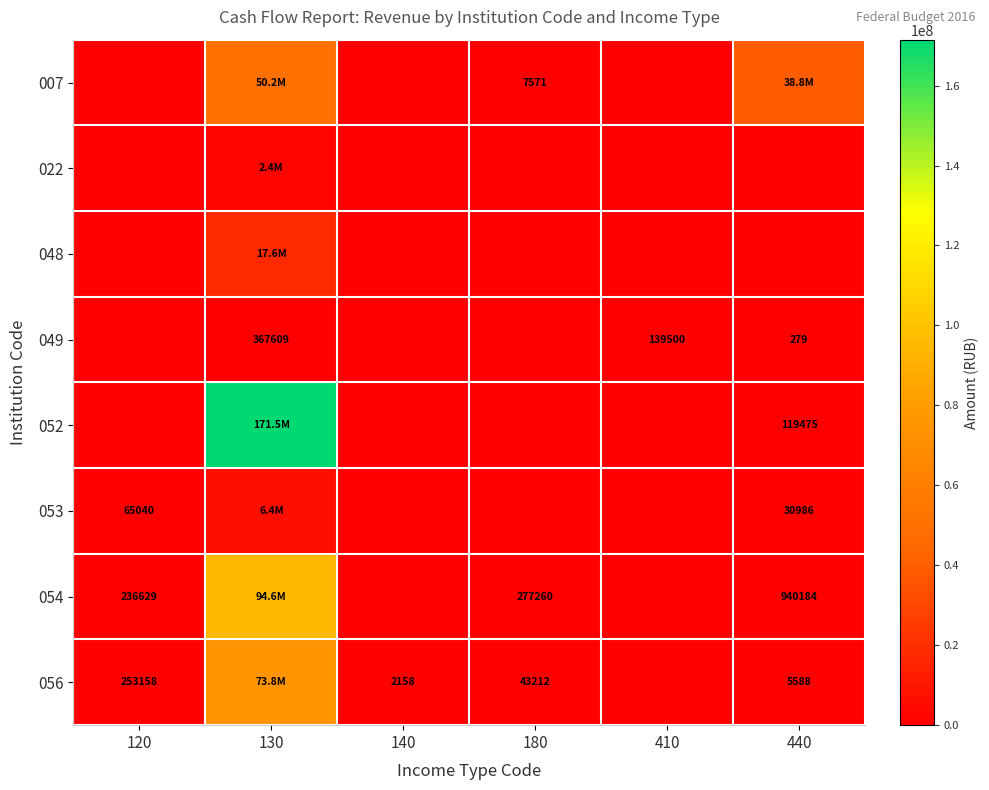

Which series has the widest spread of values?

052